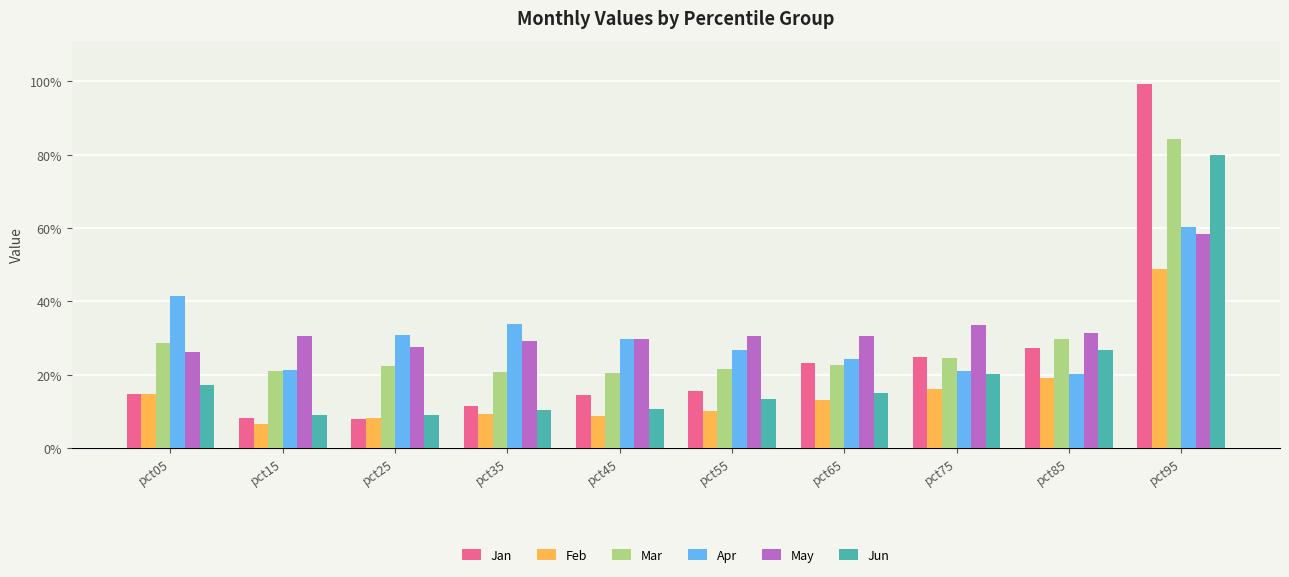

Are the bars grouped side by side (vs. stacked)?

Yes